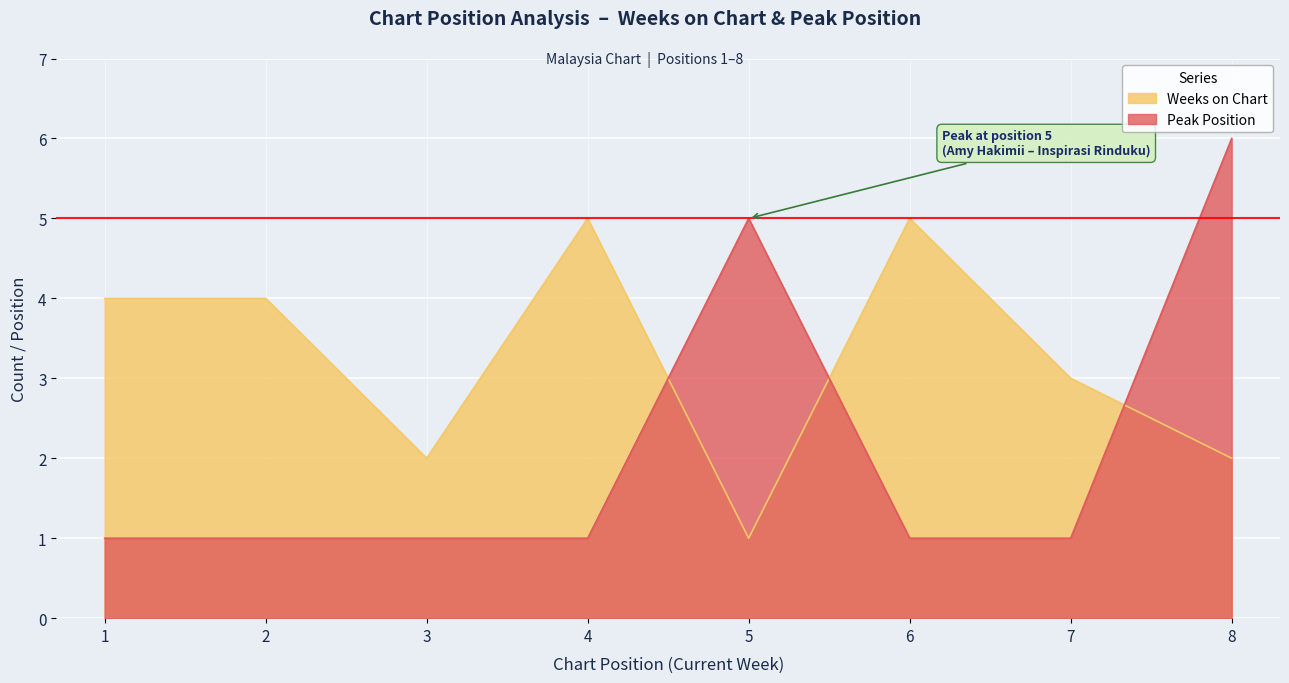

Is it true that Weeks on Chart equals 0 at 5?

False